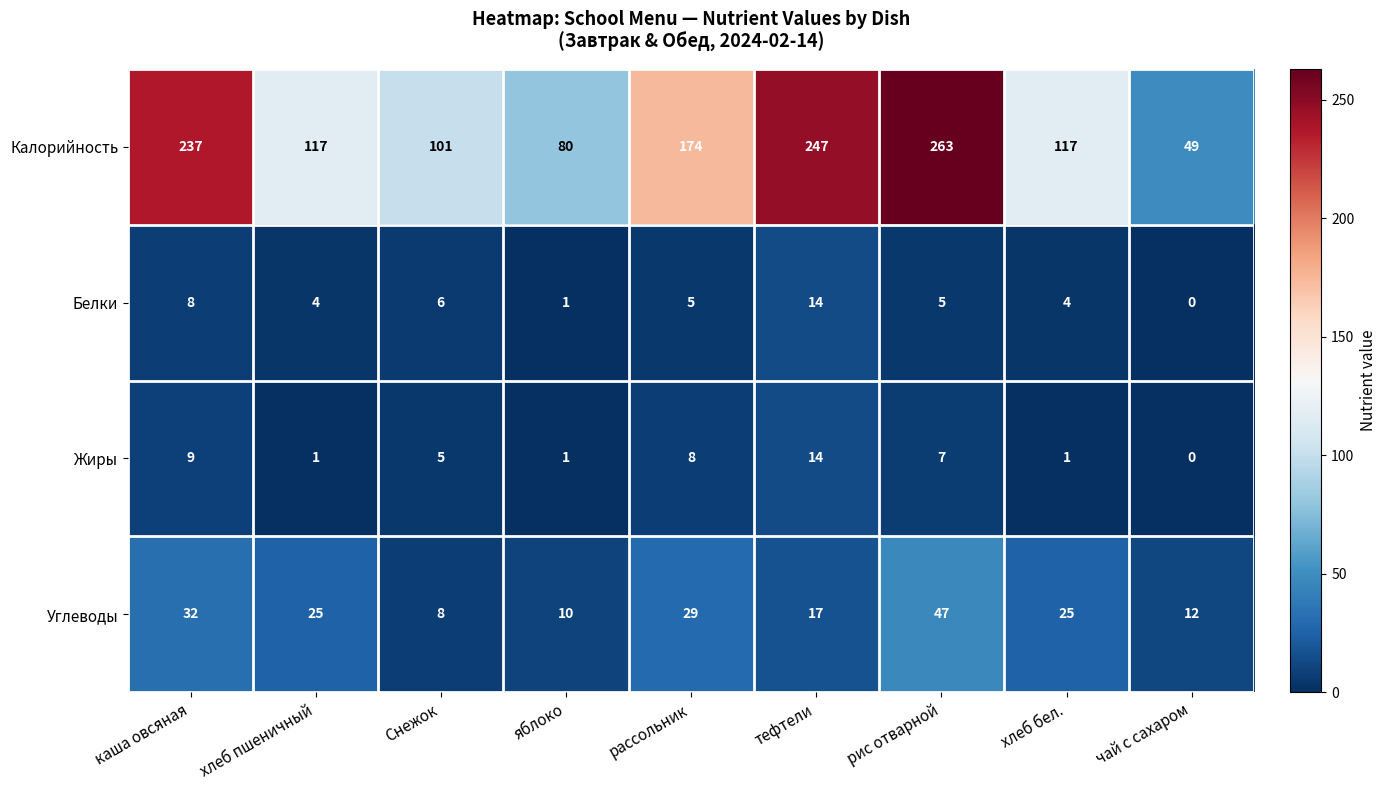

Between яблоко and хлеб бел., which series saw the biggest shift?

Калорийность